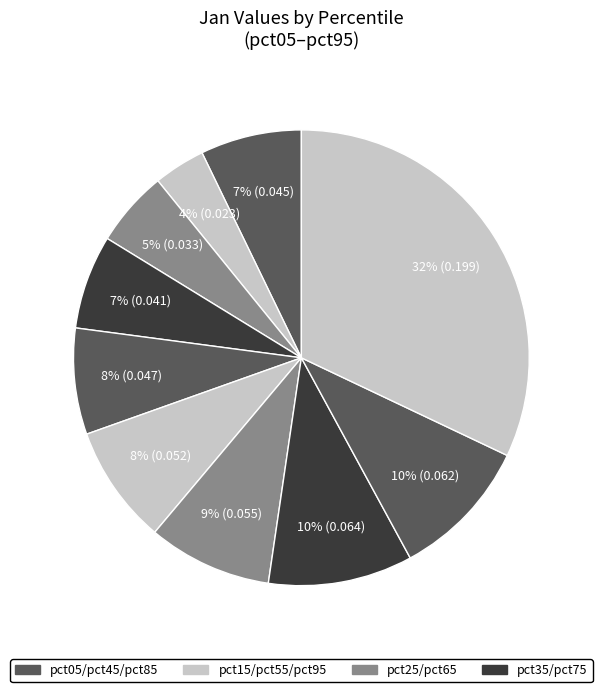

Count the number of slices in the pie.

10